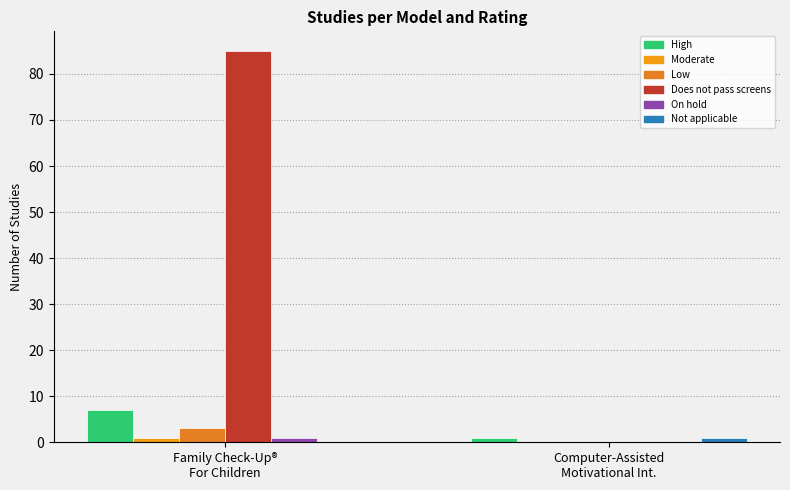

At which category is the sum across all series the highest?

Family Check-Up®
For Children